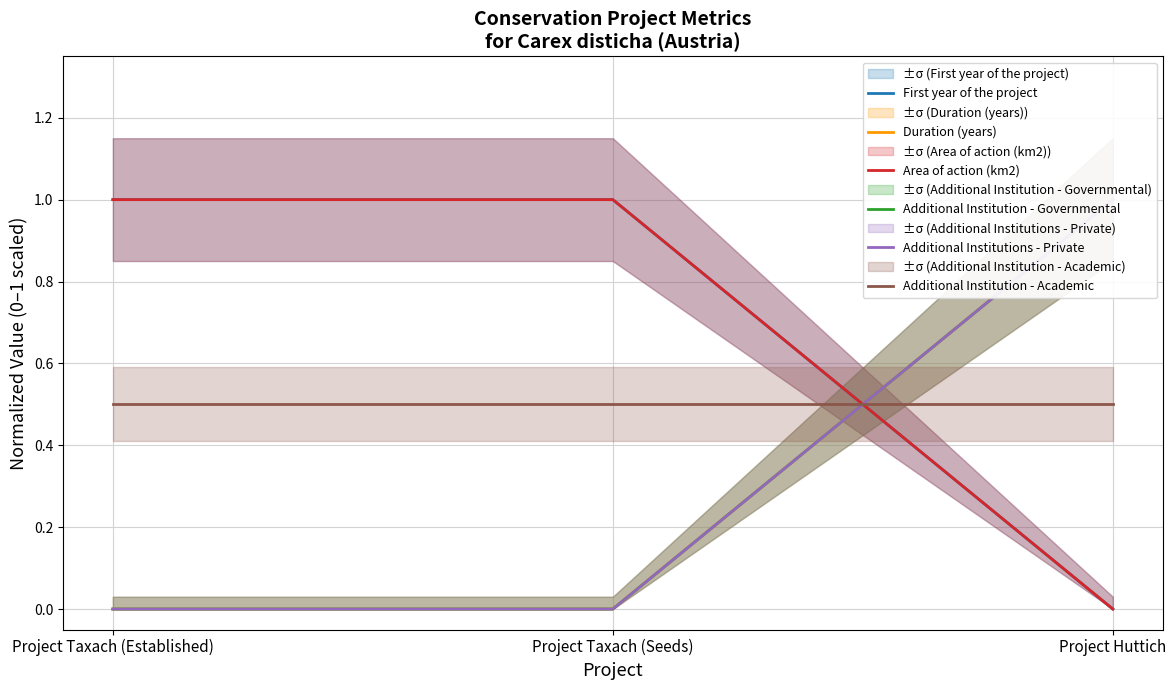

At Project Taxach (Seeds), list the series in order from largest to smallest.

First year of the project, Area of action (km2), Additional Institution - Academic, Duration (years), Additional Institution - Governmental, Additional Institutions - Private